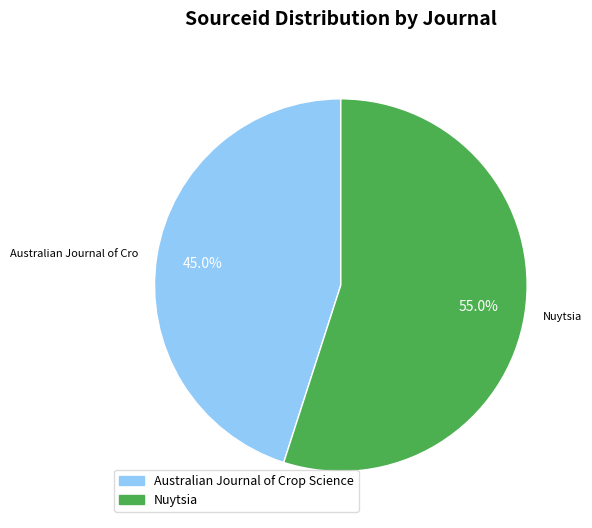

What is the majority slice?

Nuytsia